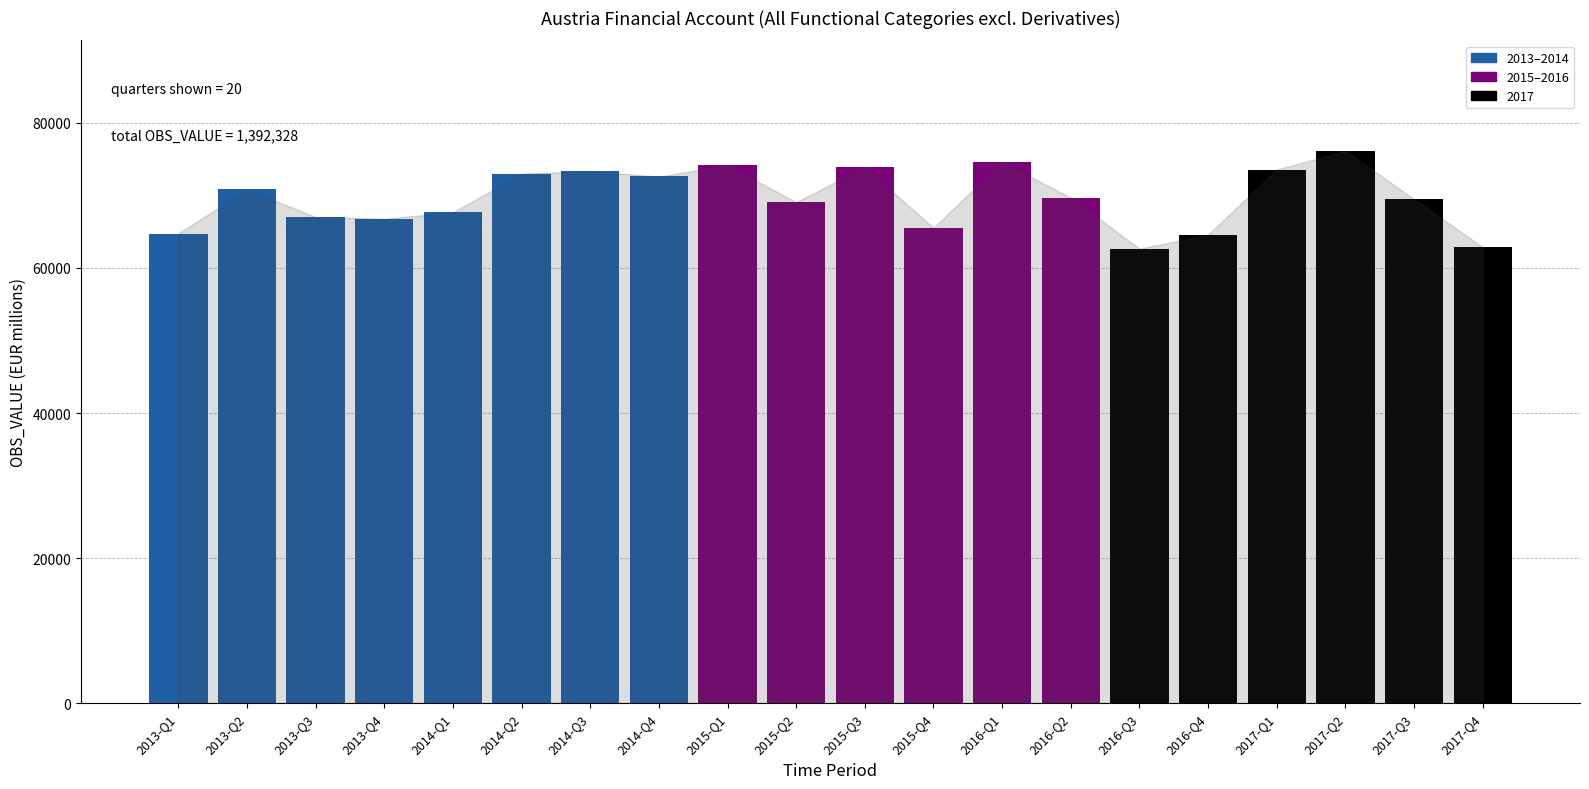

List the labels in order of value, largest first.

2017-Q2, 2016-Q1, 2015-Q1, 2015-Q3, 2017-Q1, 2014-Q3, 2014-Q2, 2014-Q4, 2013-Q2, 2016-Q2, 2017-Q3, 2015-Q2, 2014-Q1, 2013-Q3, 2013-Q4, 2015-Q4, 2013-Q1, 2016-Q4, 2017-Q4, 2016-Q3